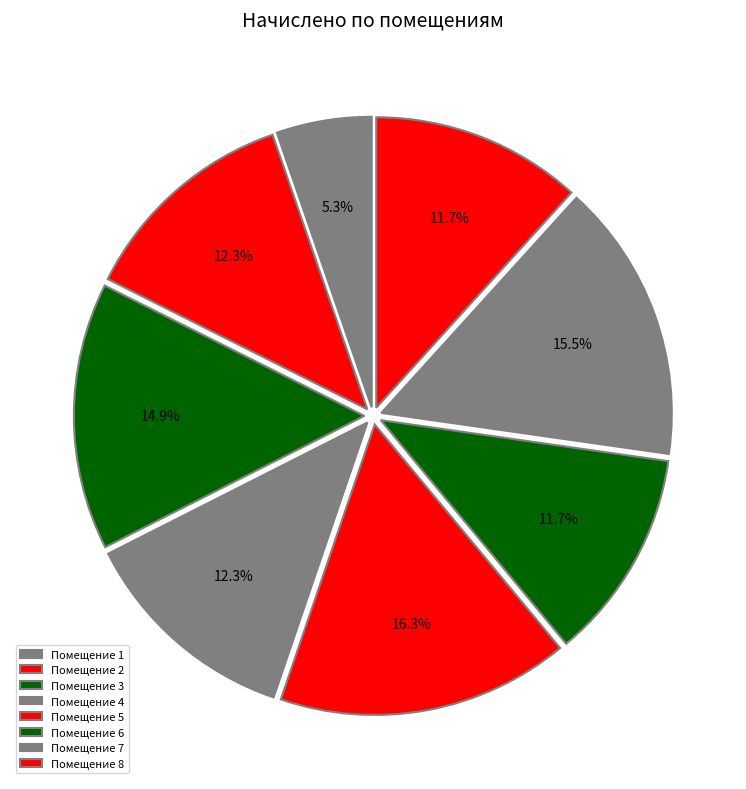

Count the number of slices in the pie.

8